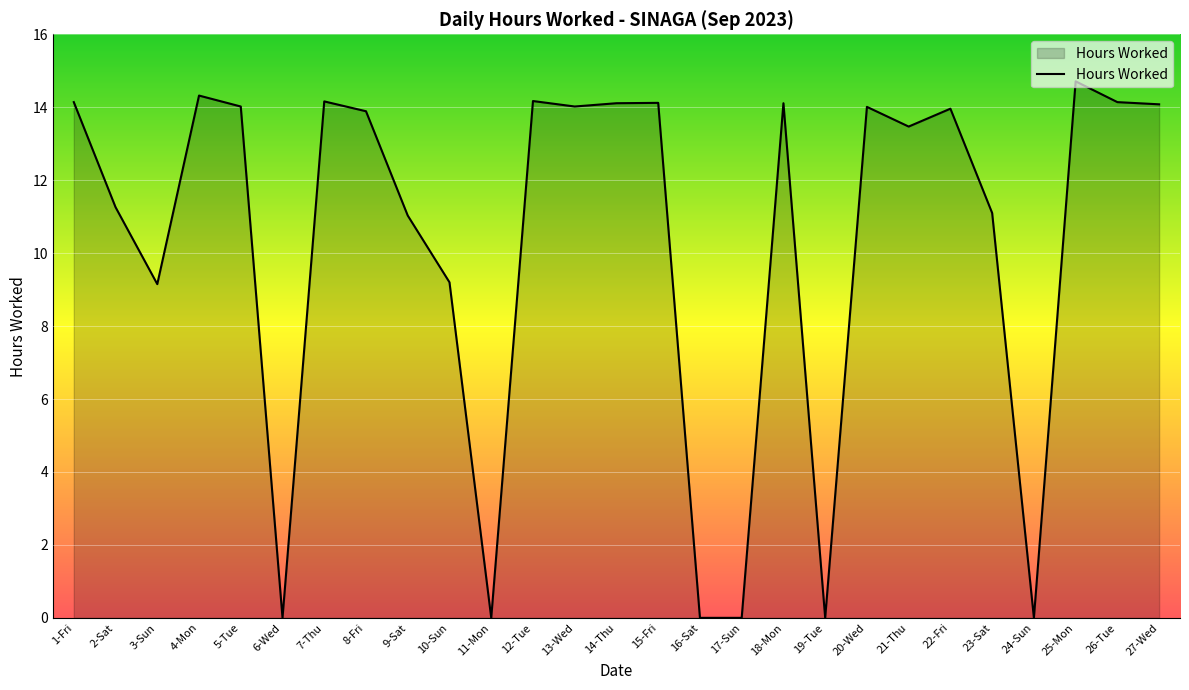

Is it true that the value at 11-Mon is 0.0?

True